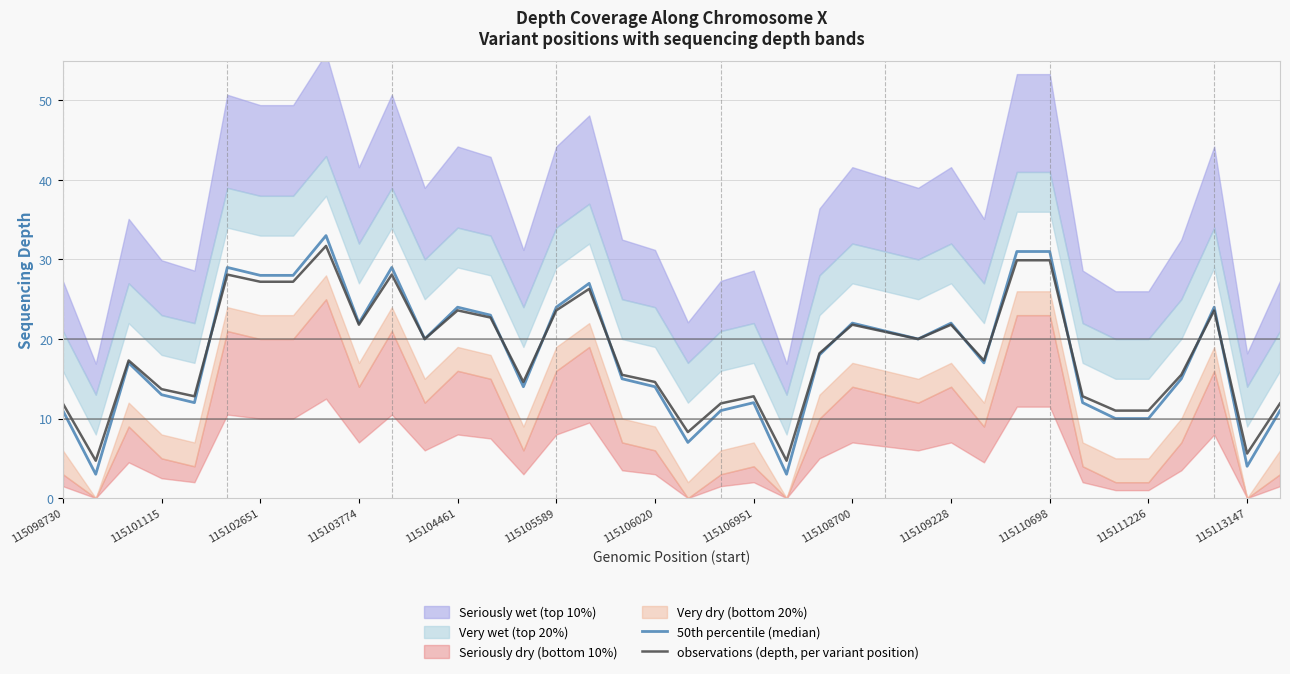

The observations (depth, per variant position) series shows 20.9 at 25. True or false?

True